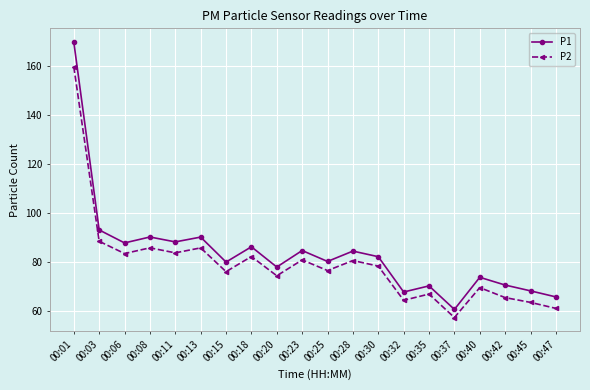

True or false: P2 and P1 intersect in this chart.

False